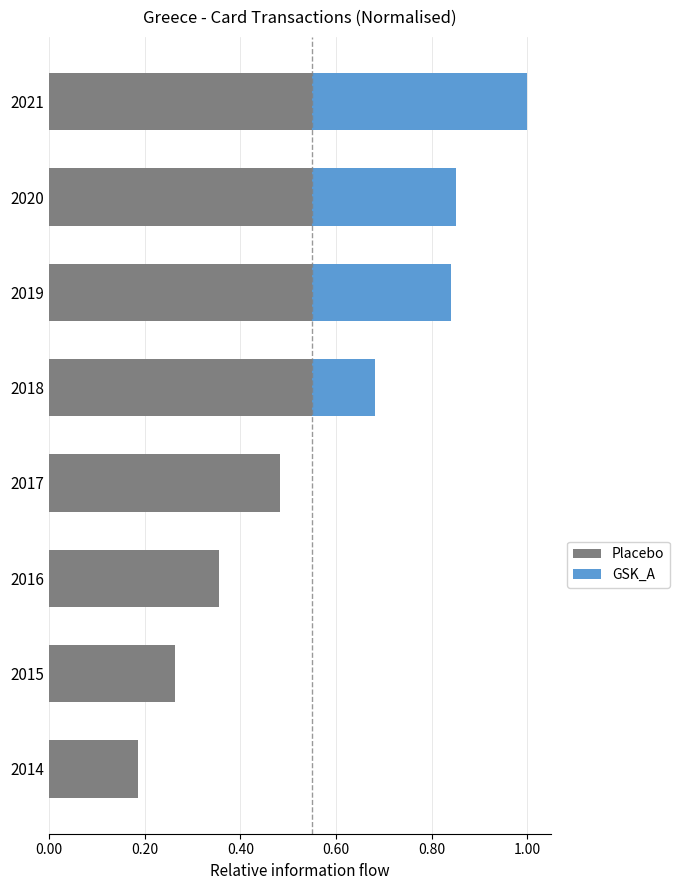

True or false: Placebo has a value of 0.3 at 2014.

False